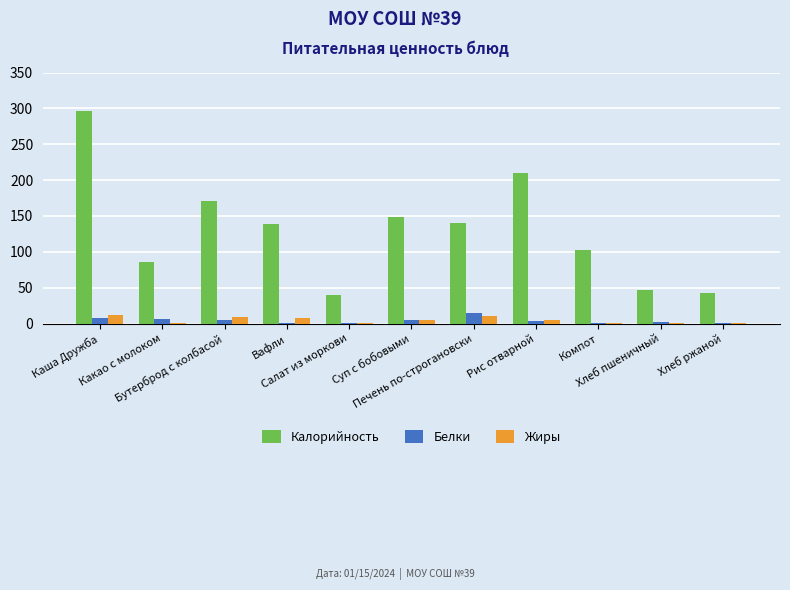

What is the sum of the Калорийность values at Компот and Вафли?

242.3